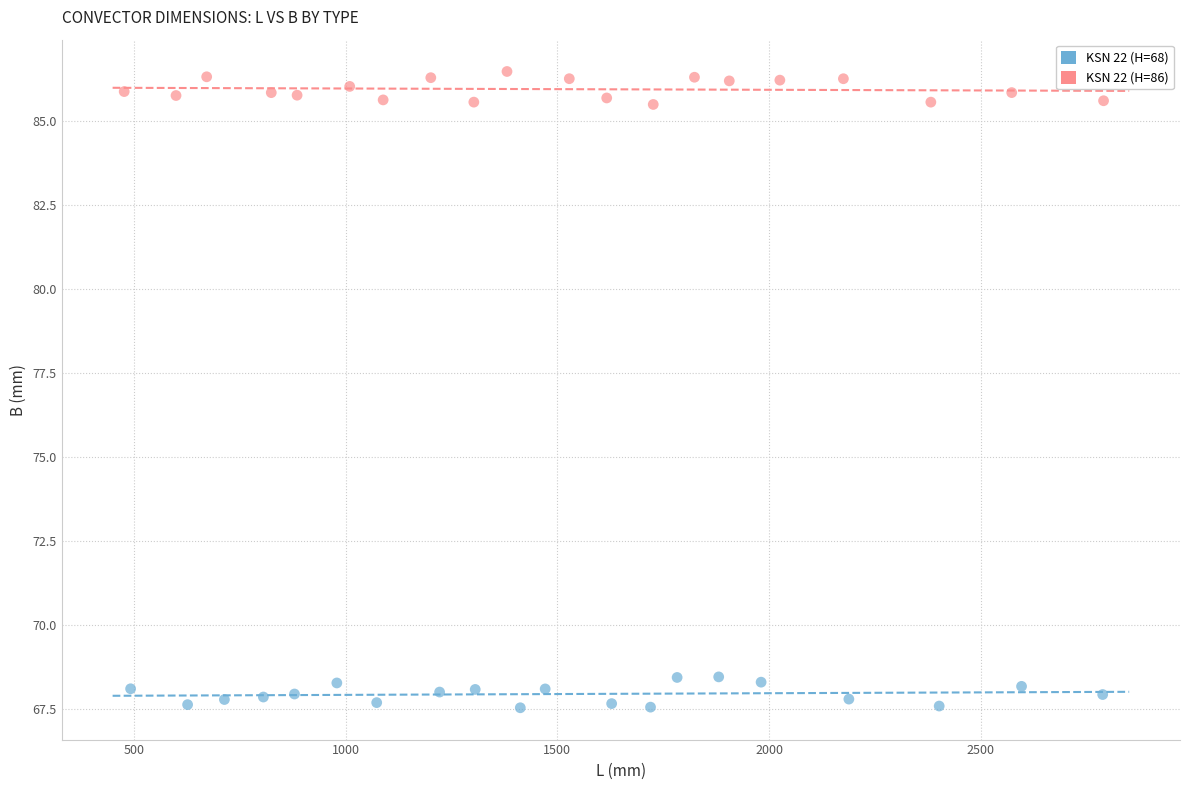

Which series contains the highest Y value?

KSN 22 (H=86)